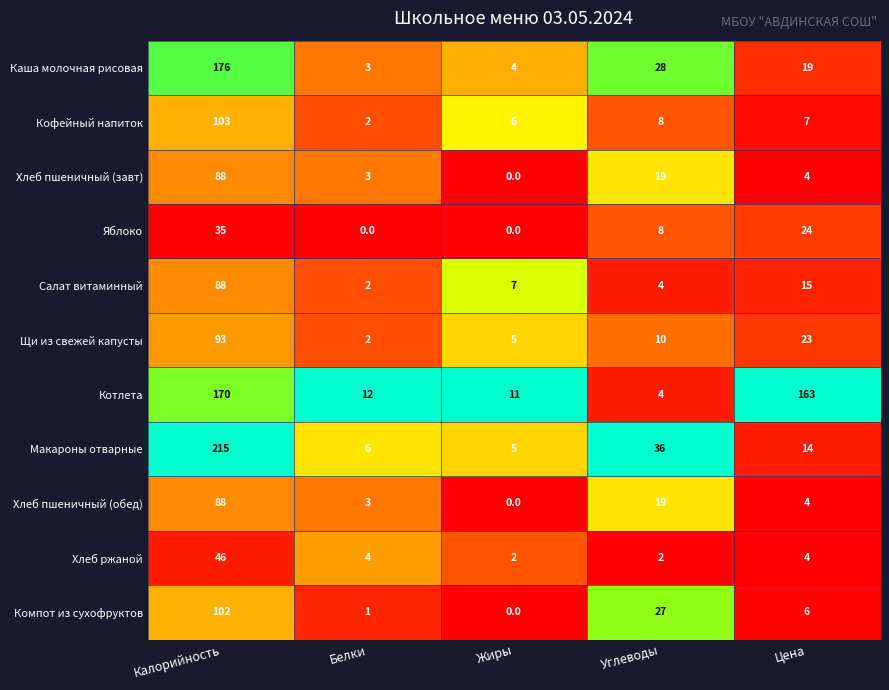

What is the average value of the Макароны отварные series?

55